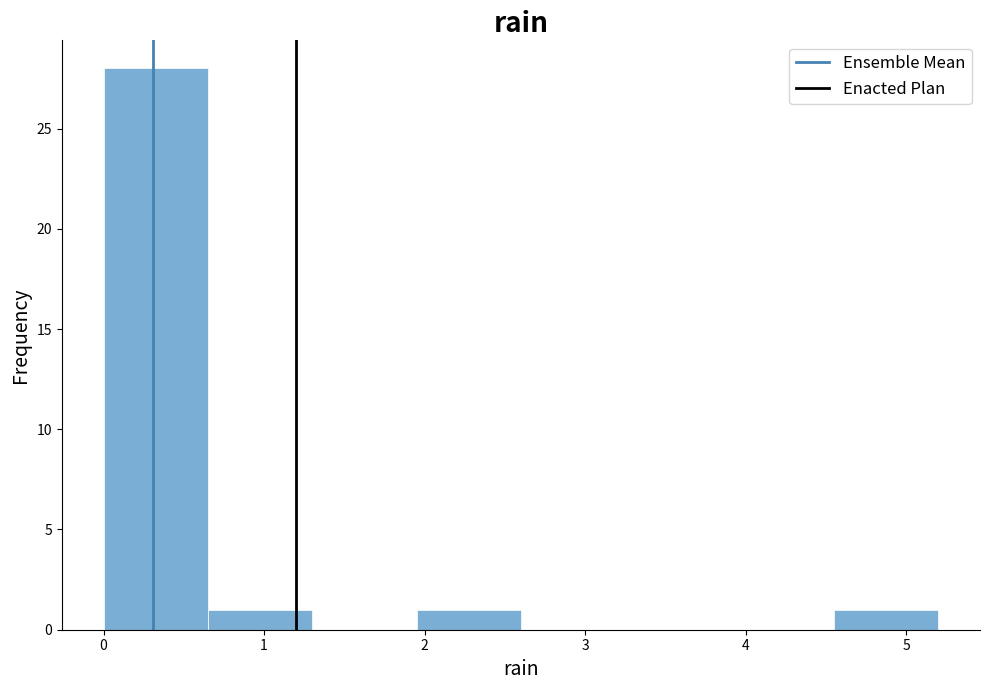

How tall is the bar that spans 0.65 to 1.30 on the x-axis? Neither the bar edges nor the heights are printed on the chart, so give them approximately, as read against the axes.

1